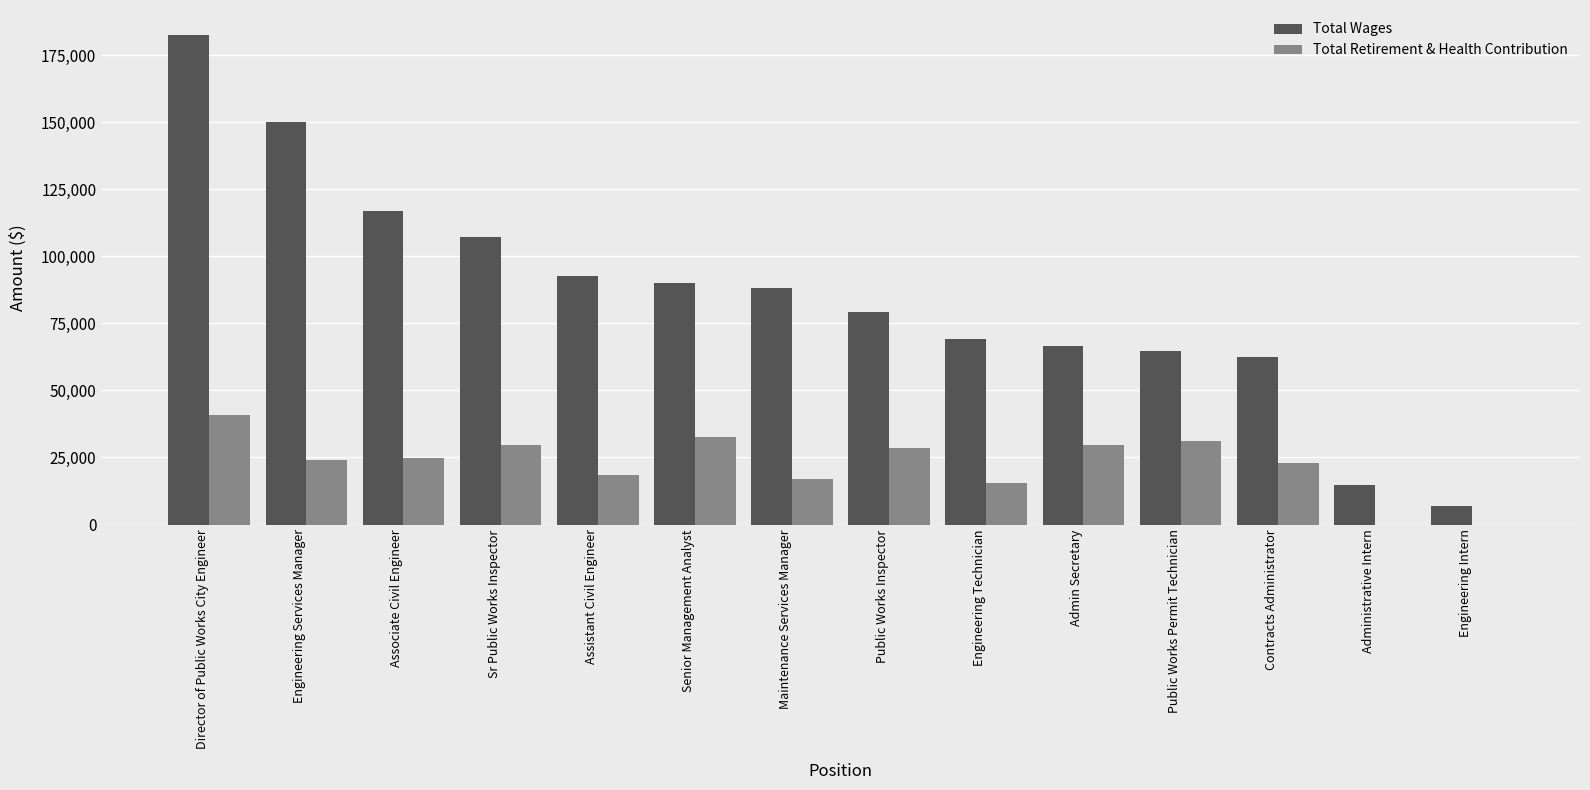

What is the sum of all Total Retirement & Health Contribution values?

315818